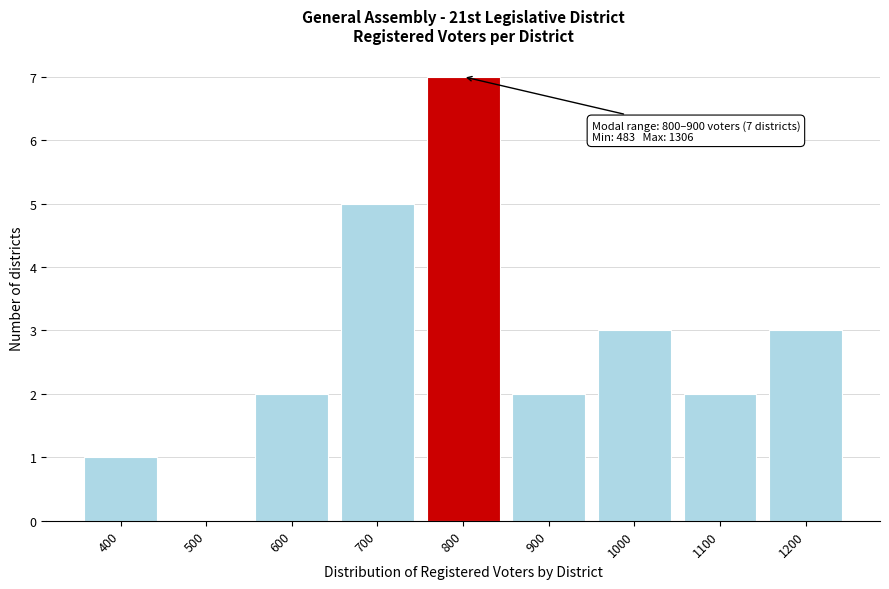

Reading left to right, extract all data points from this chart.

400=1	500=0	600=2	700=5	800=7	900=2	1000=3	1100=2	1200=3